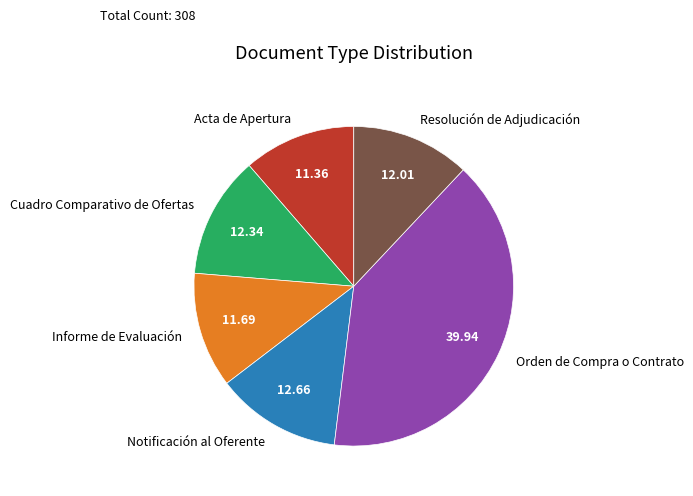

Does Cuadro Comparativo de Ofertas account for over 50% of the chart?

No